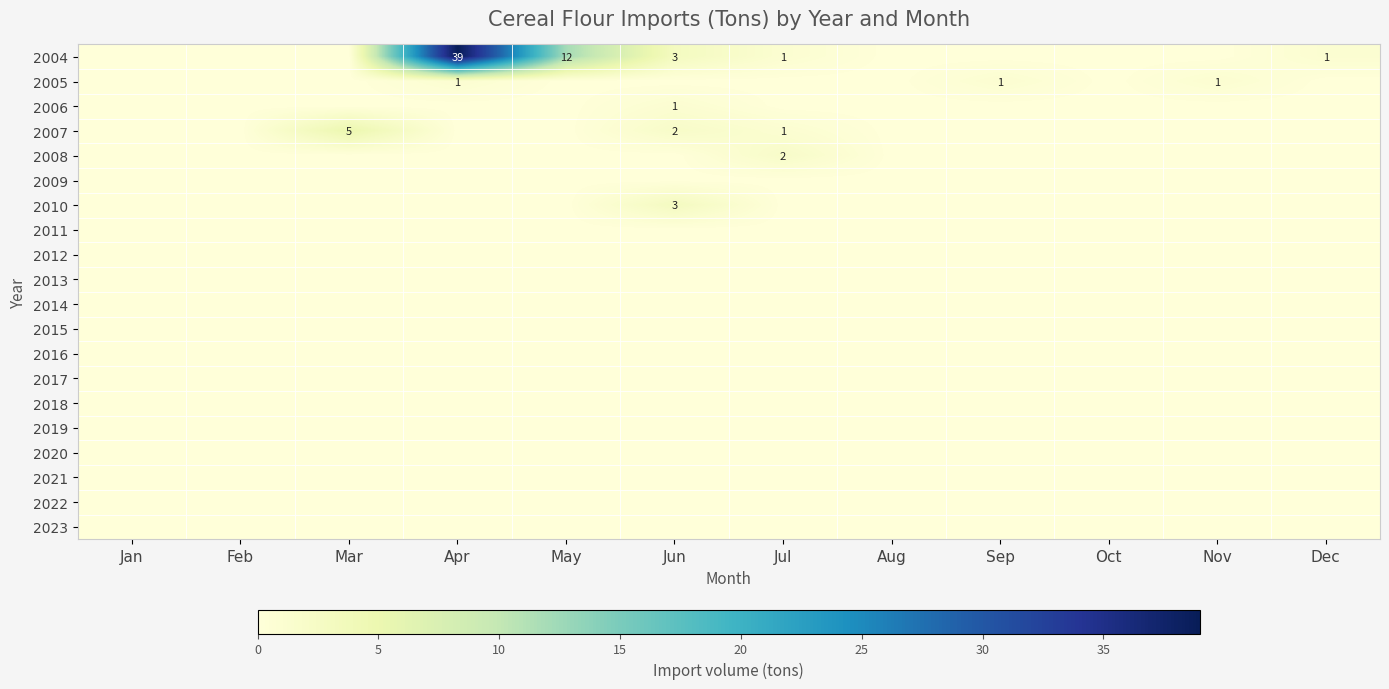

List the series in order of their peak value, highest first.

2004, 2007, 2010, 2008, 2005, 2006, 2009, 2011, 2012, 2013, 2014, 2015, 2016, 2017, 2018, 2019, 2020, 2021, 2022, 2023